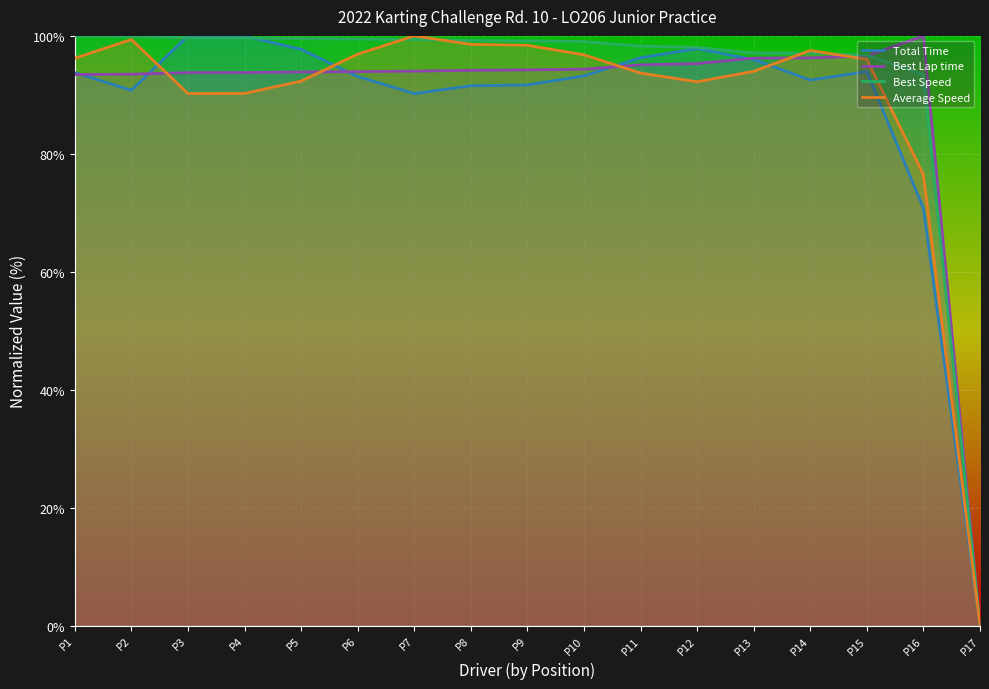

True or false: Best Speed has more than 0 interior local peaks.

False